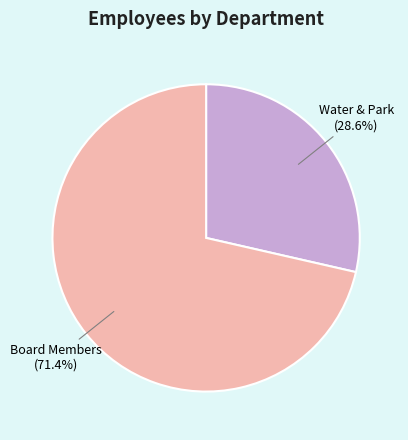

Does Board Members represent more than half of the total?

Yes